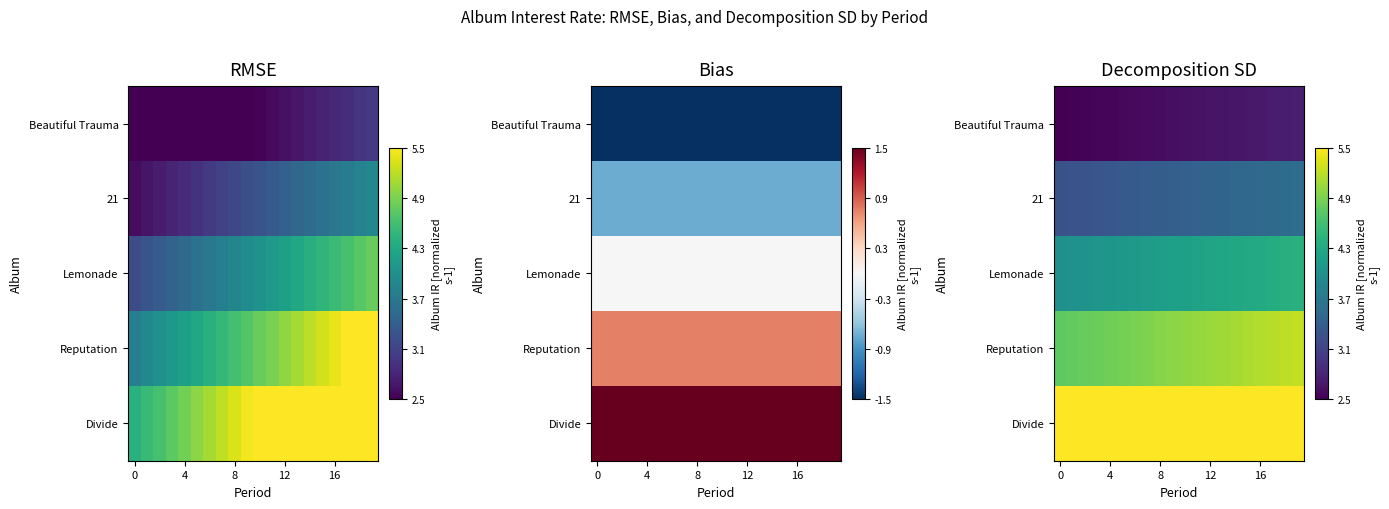

At how many categories does at least one series exceed 3?

20